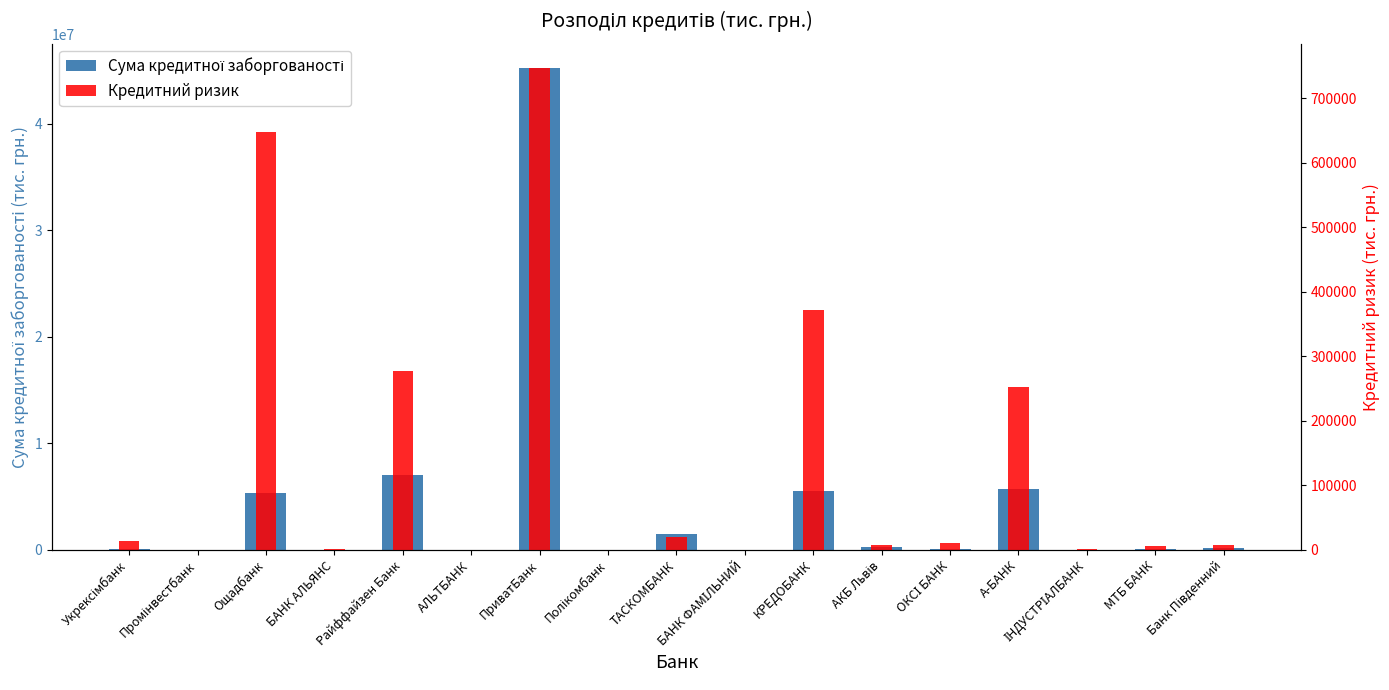

What is the difference between the Сума кредитної заборгованості values at А-БАНК and Промінвестбанк?

5689201.2